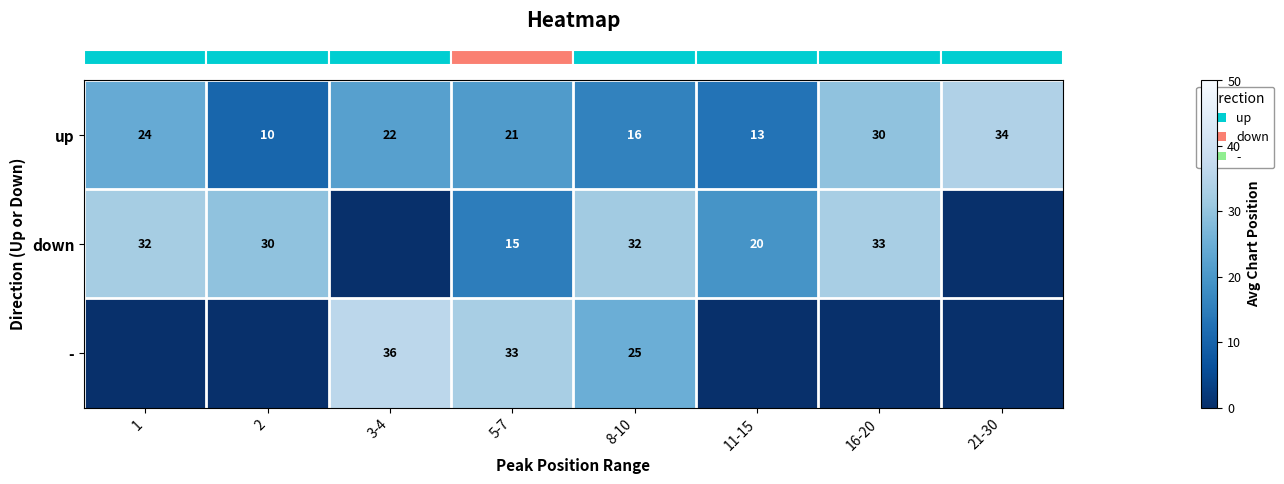

Is it true that row_2 equals 51.4 at 5-7?

False